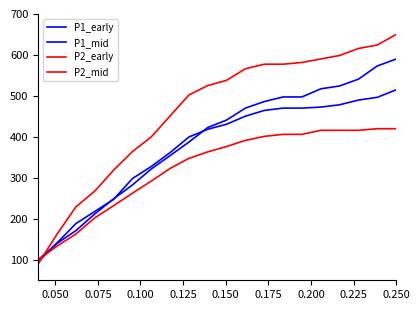

Does the chart display data point markers on the line(s)?

No